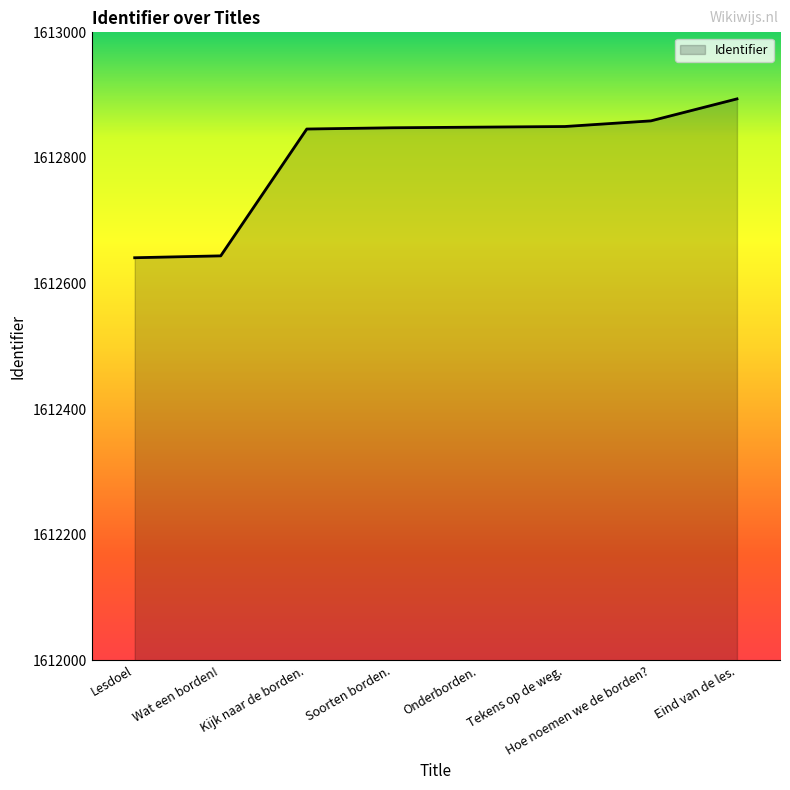

What position from the right is Lesdoel?

8